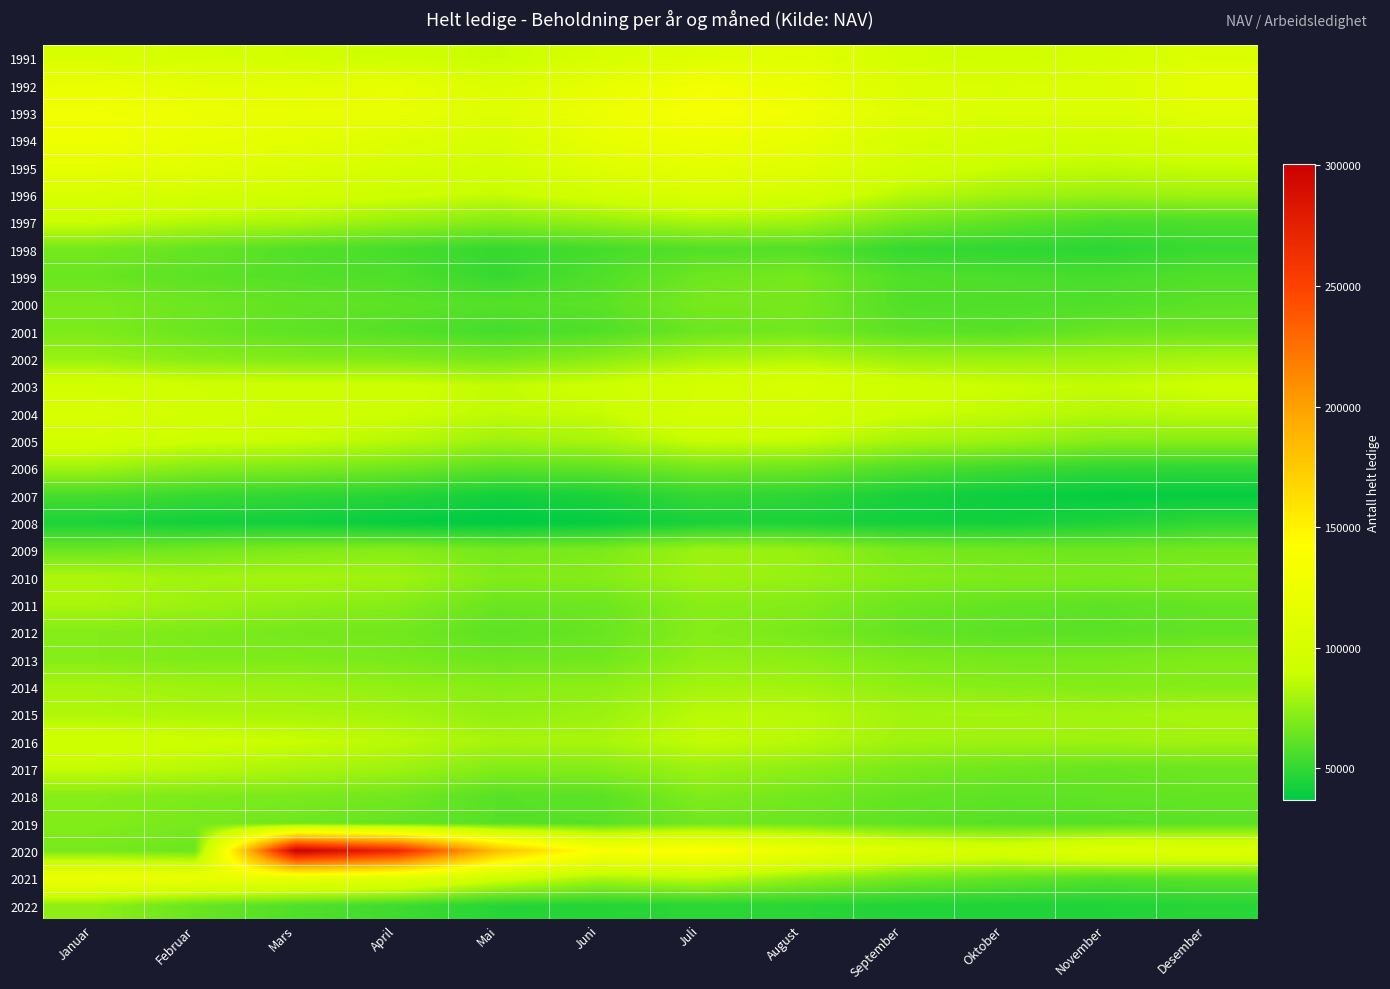

Between Juni and Mars, which is larger?

Juni